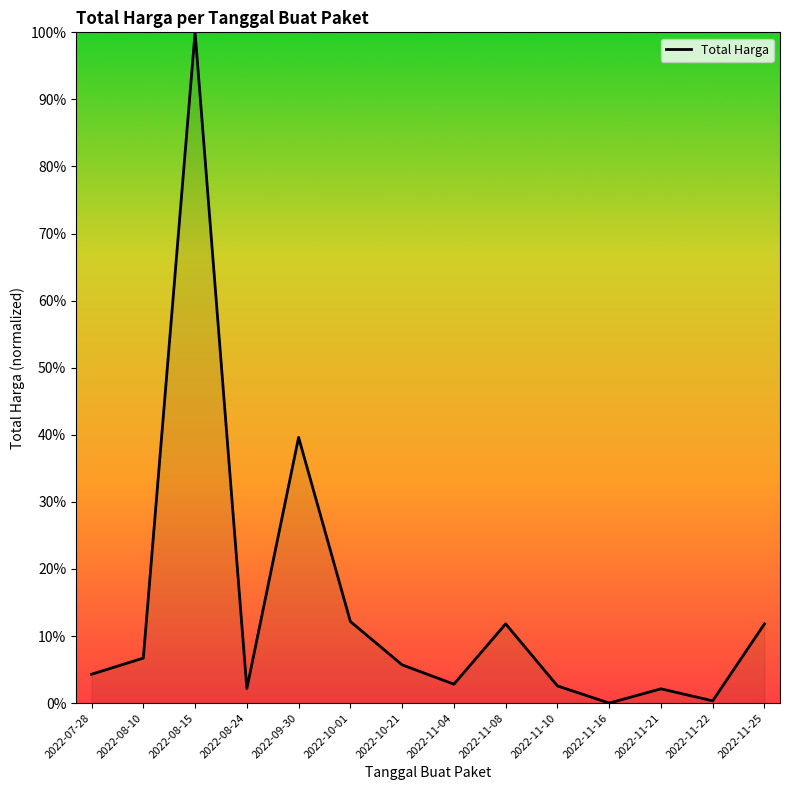

At which category does the chart reach its peak across all series?

2022-08-15